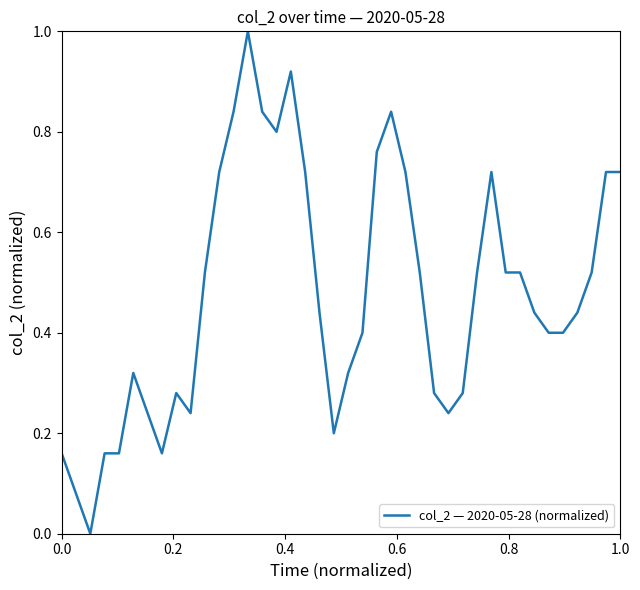

What is the greatest value displayed?

1.0